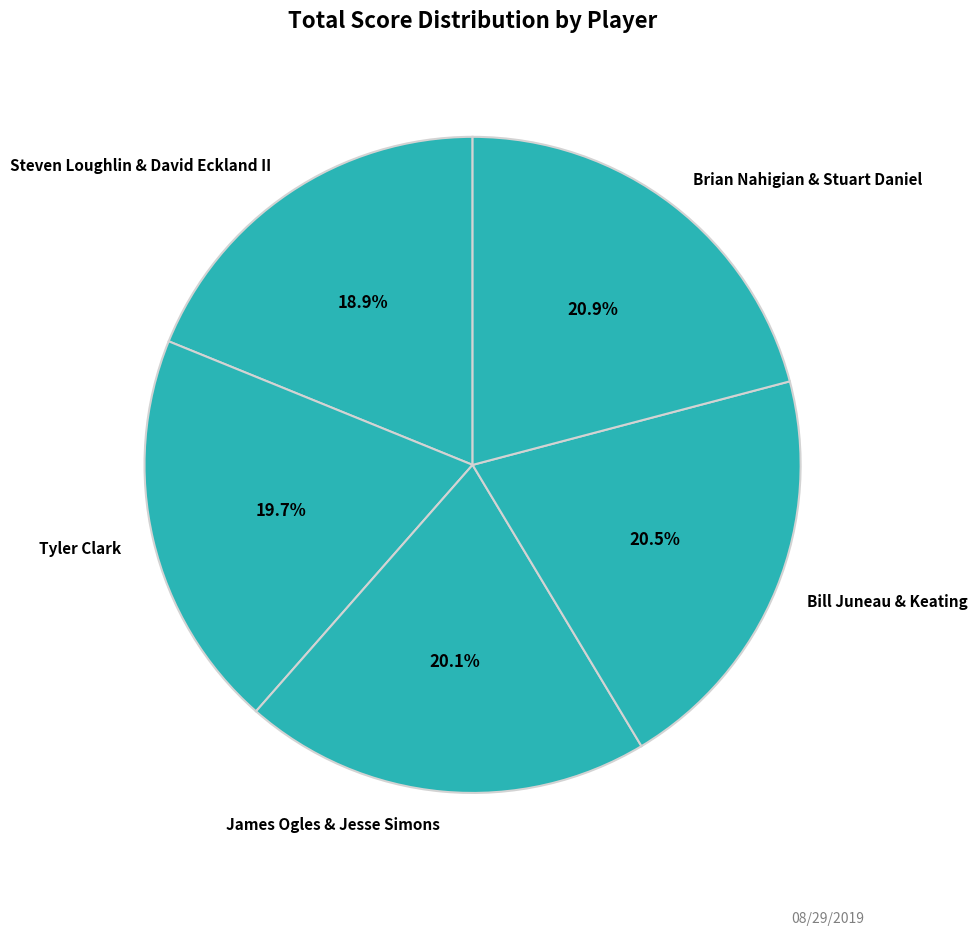

To the nearest percent, what portion does Steven Loughlin & David Eckland II represent?

19%